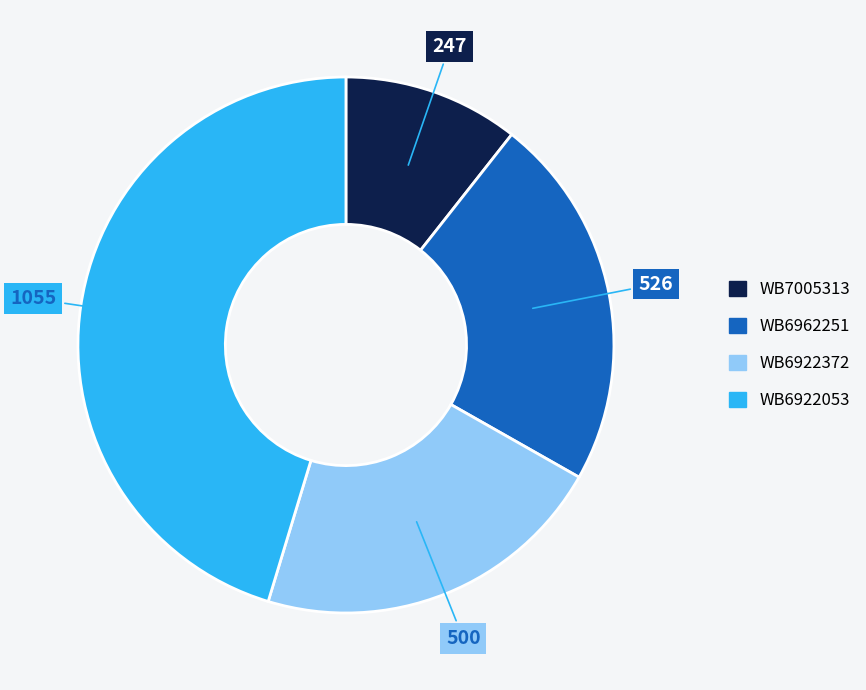

True or false: WB6922372 accounts for 21% of the total.

True